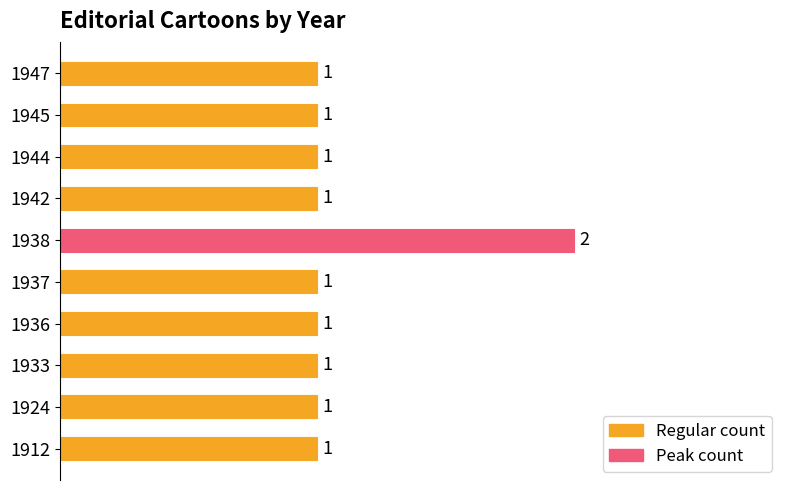

How many values are between 1 and 2?

10